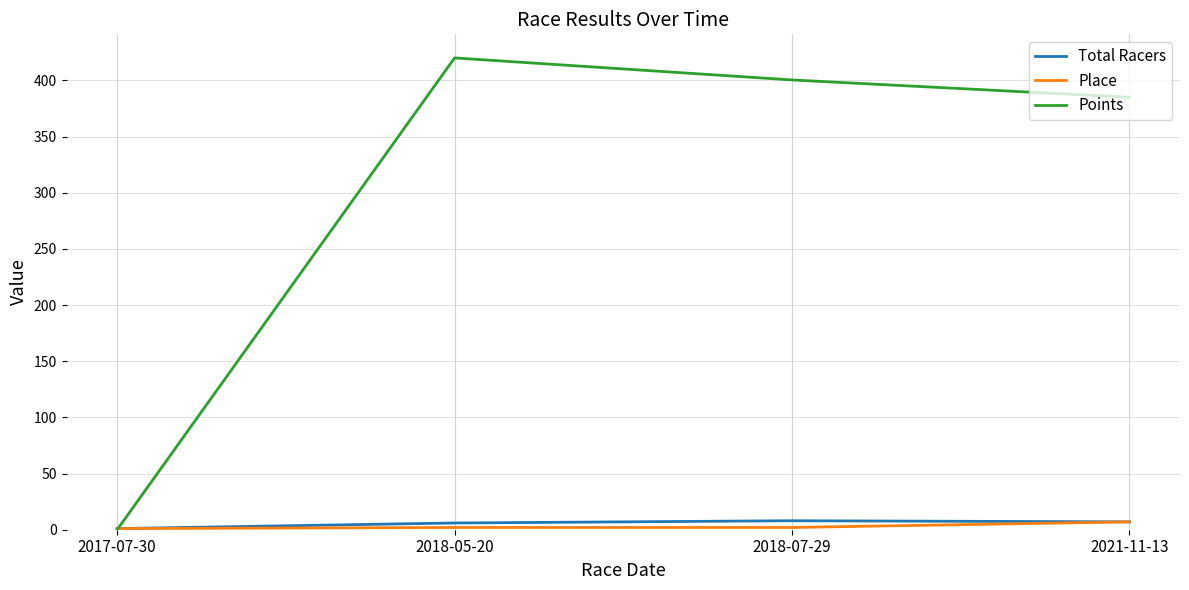

At which label does Points reach its minimum?

2017-07-30